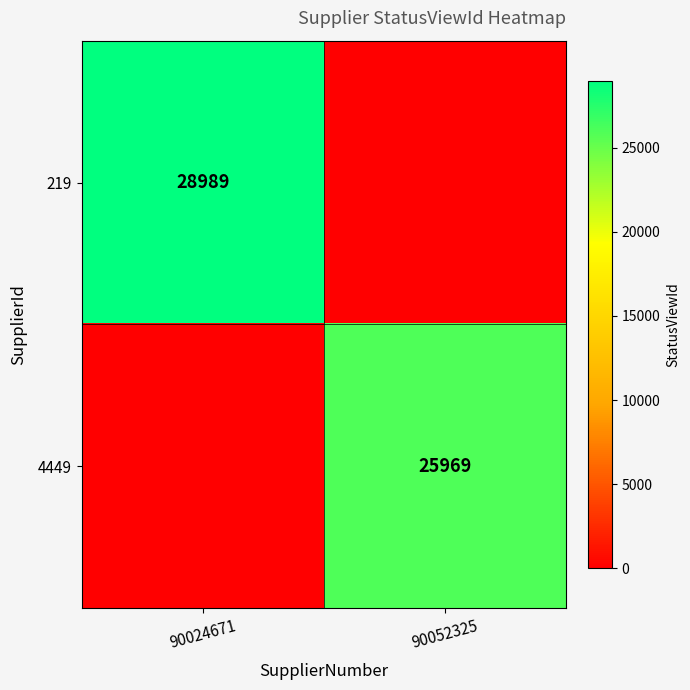

True or false: 4449 has a value of 37525 at 90052325.

False